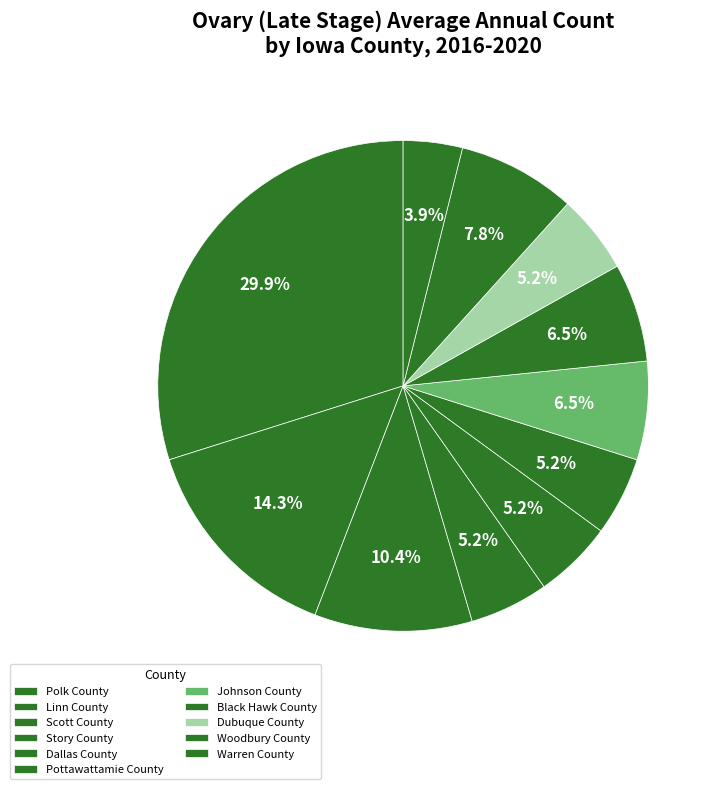

How many segments does this pie chart have?

11